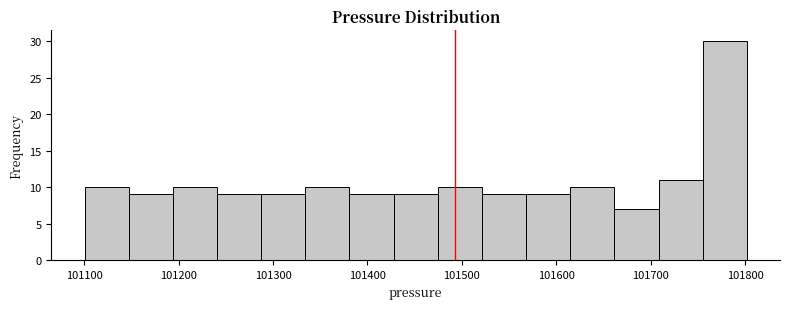

Which range on the x-axis has the tallest bar?

101750 to 101800